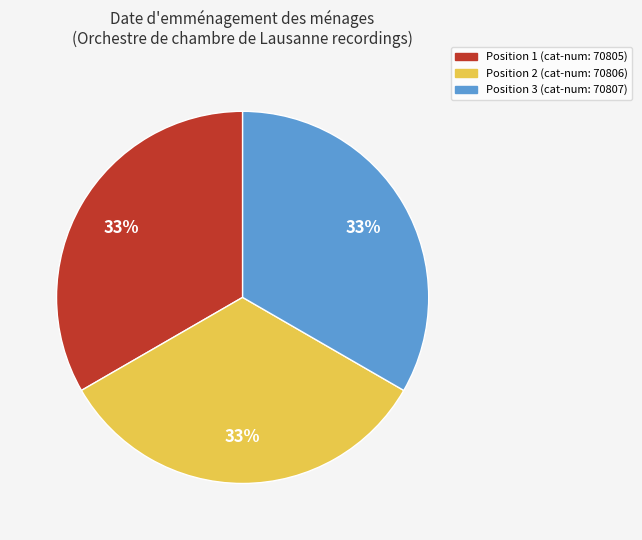

To the nearest percent, what percentage of the pie is Position 2 (cat-num: 70806)?

33%